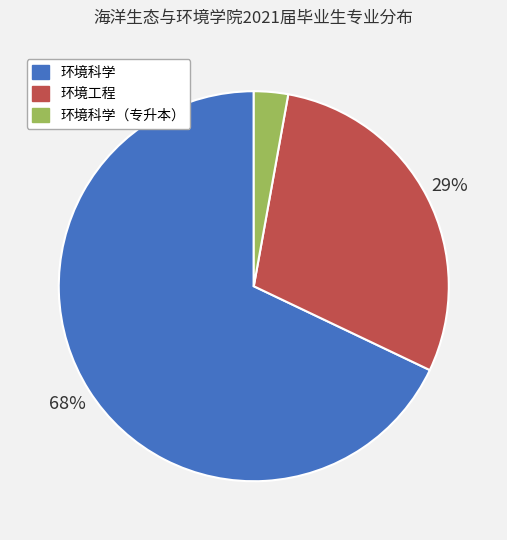

Is there a majority slice in this chart?

Yes